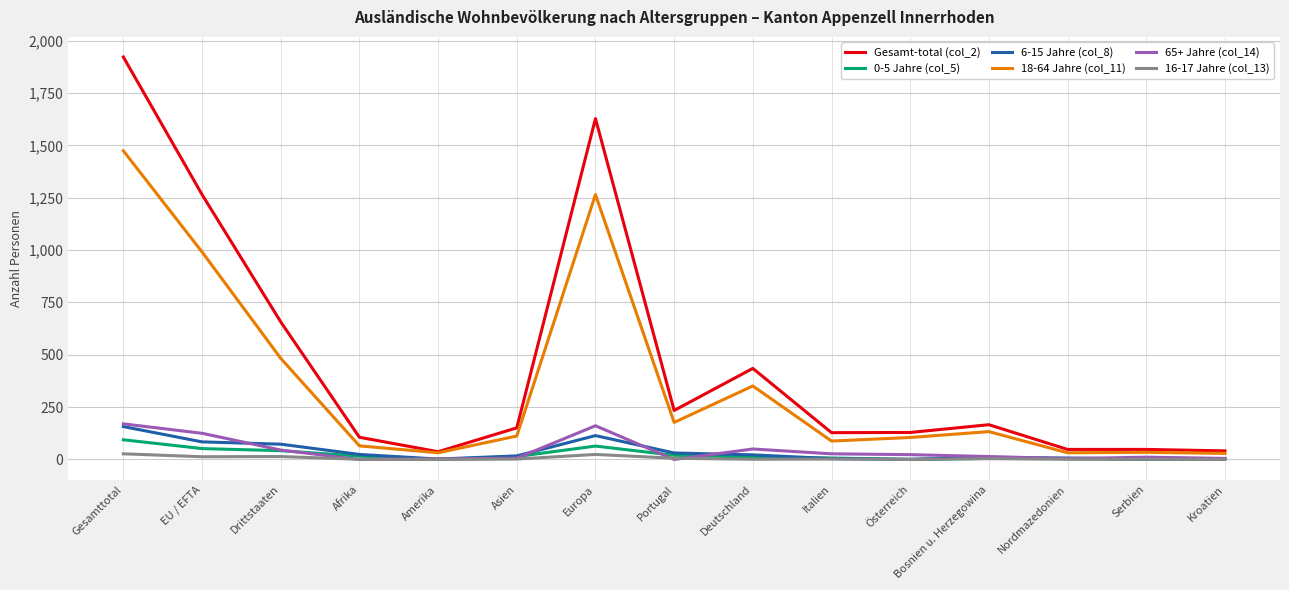

True or false: 0-5 Jahre (col_5) and Gesamt-total (col_2) cross at least once.

False